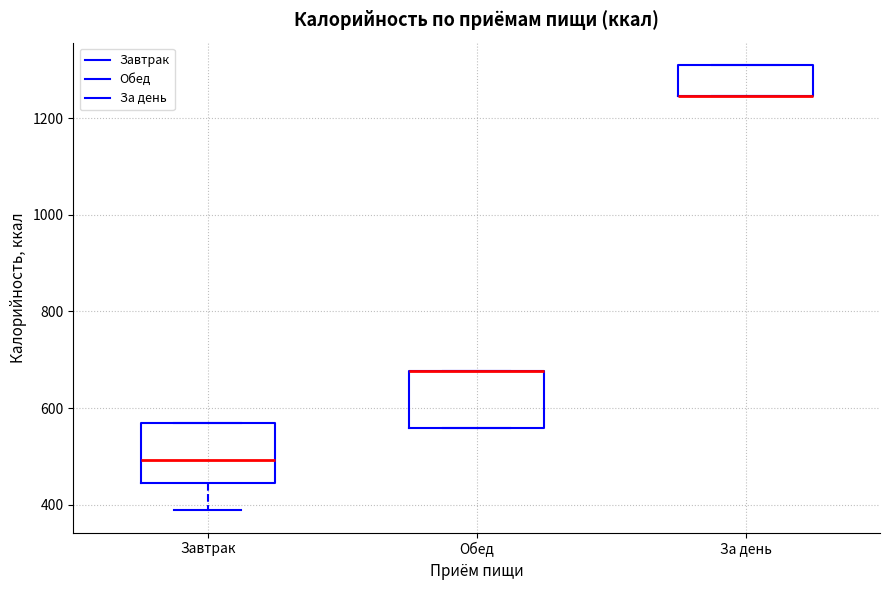

Reading left to right, transcribe this box plot: for each box, give where its median line is, the range the box spans, and where its two whiskers end, as read against the y-axis. The values are not printed on the chart, so give them approximately, as read against the axis.

Завтрак: median 500, box 440 to 560, whiskers 380 to 580
Обед: median 680 (drawn on the box's upper edge), box 560 to 680, whiskers 560 to 680
За день: median 1240 (drawn on the box's lower edge), box 1240 to 1320, whiskers 1240 to 1320